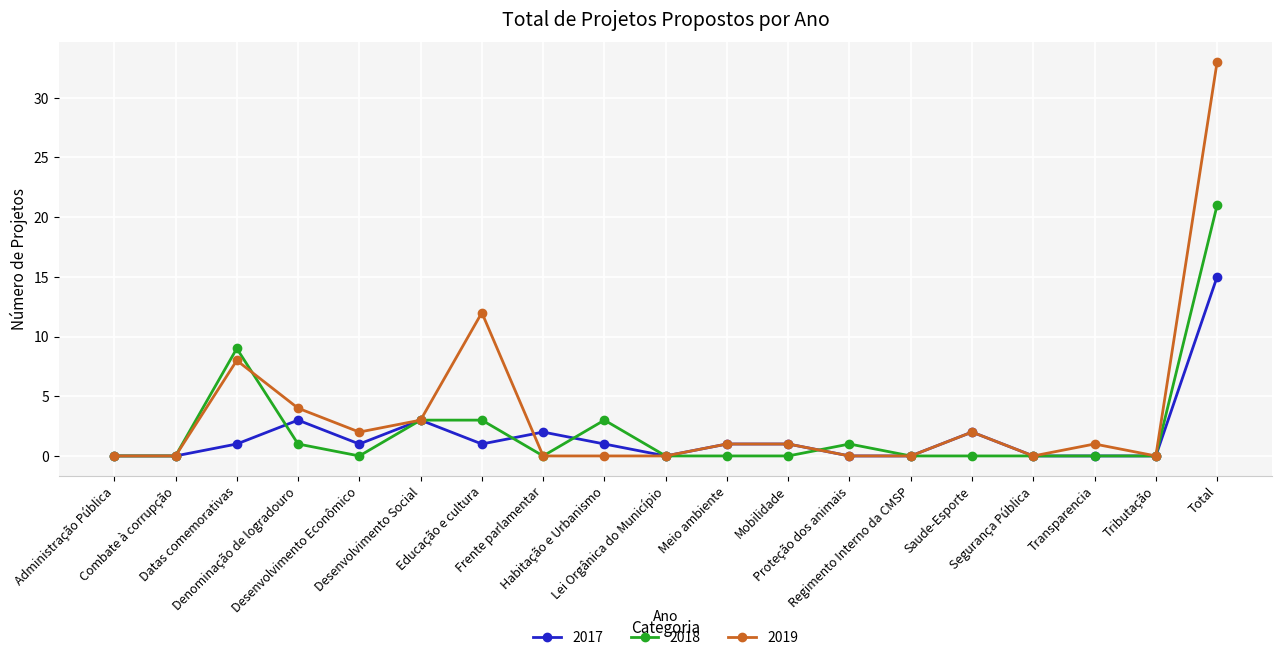

Is it true that 2018 equals -7 at Administração Pública?

False